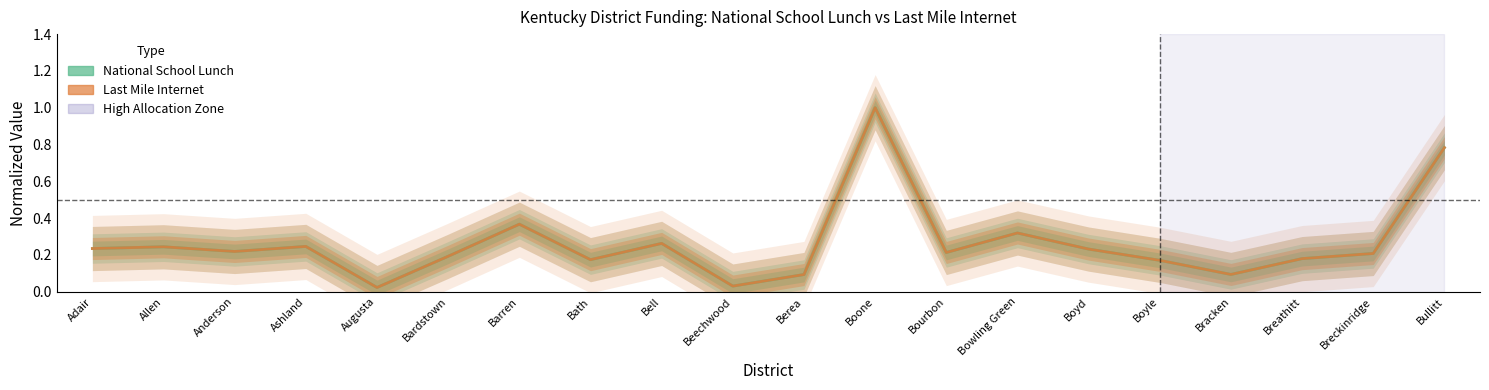

What is the label of the 19th point from the left?

Breckinridge